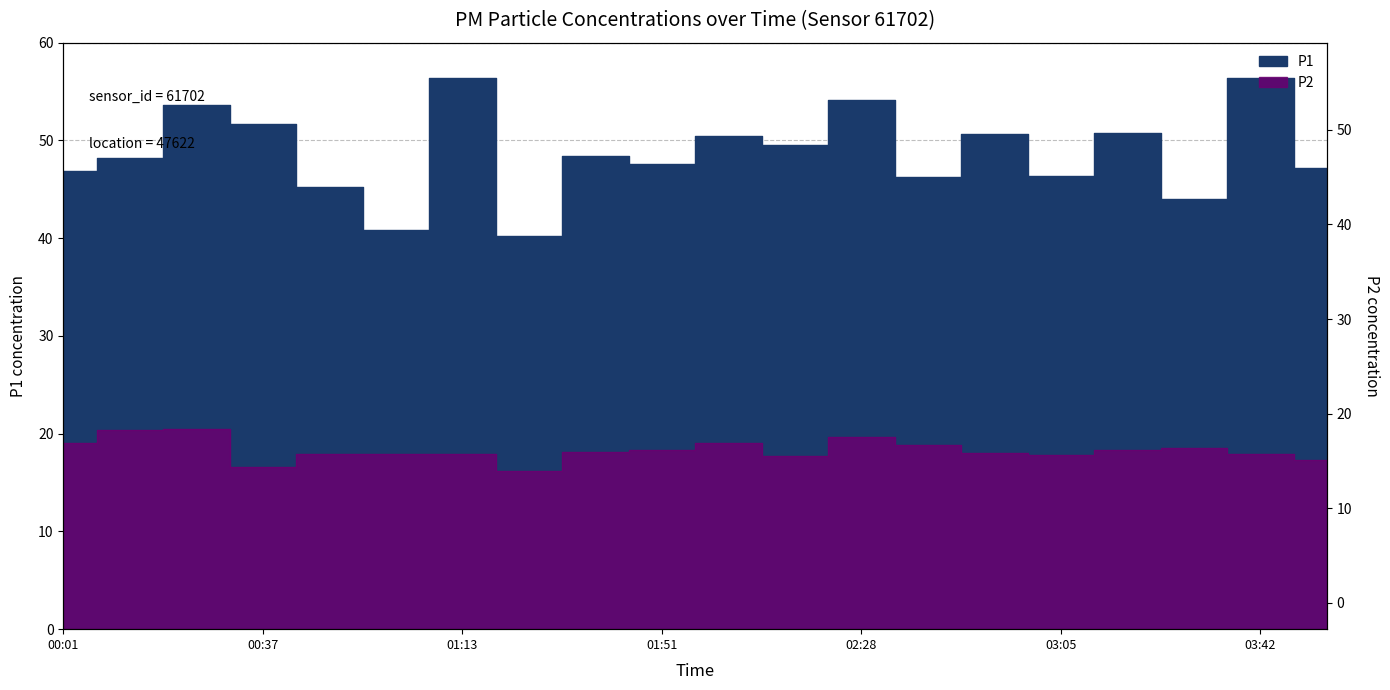

The P1 series shows 45.2 at 00:49. True or false?

True